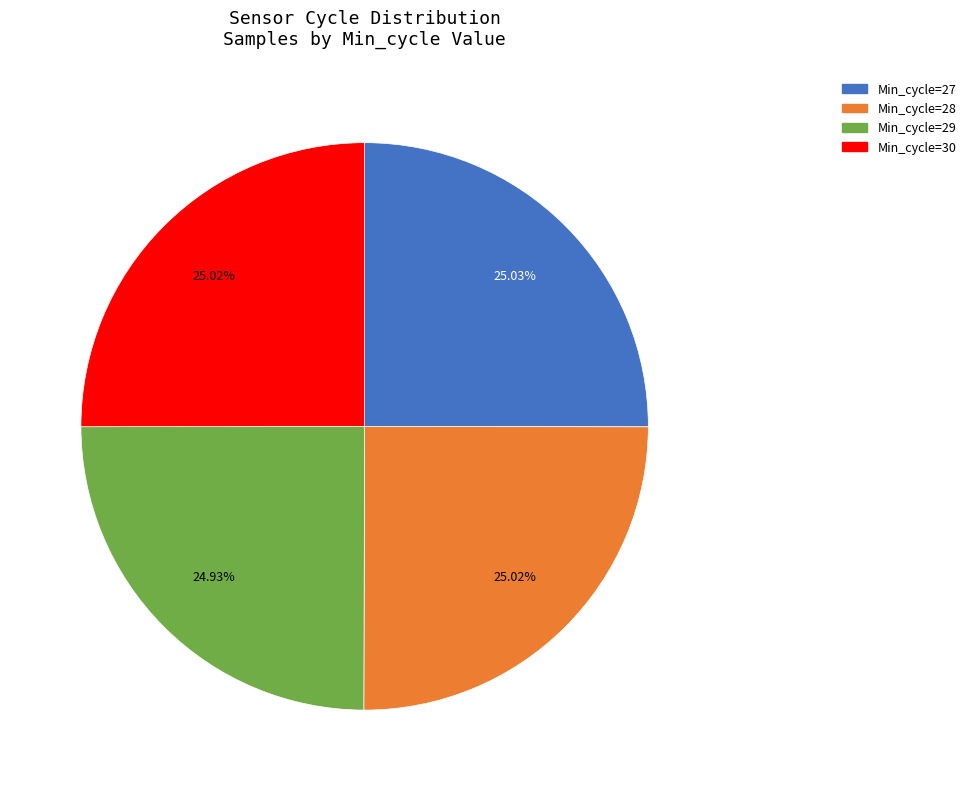

Does Min_cycle=30 account for over 50% of the chart?

No